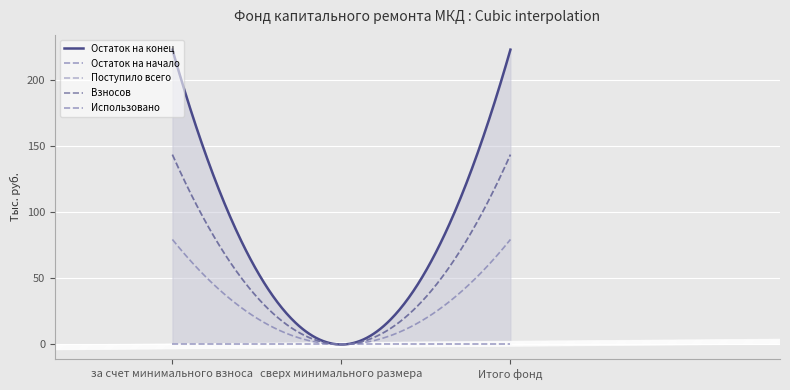

What position from the right is сверх минимального размера?

2